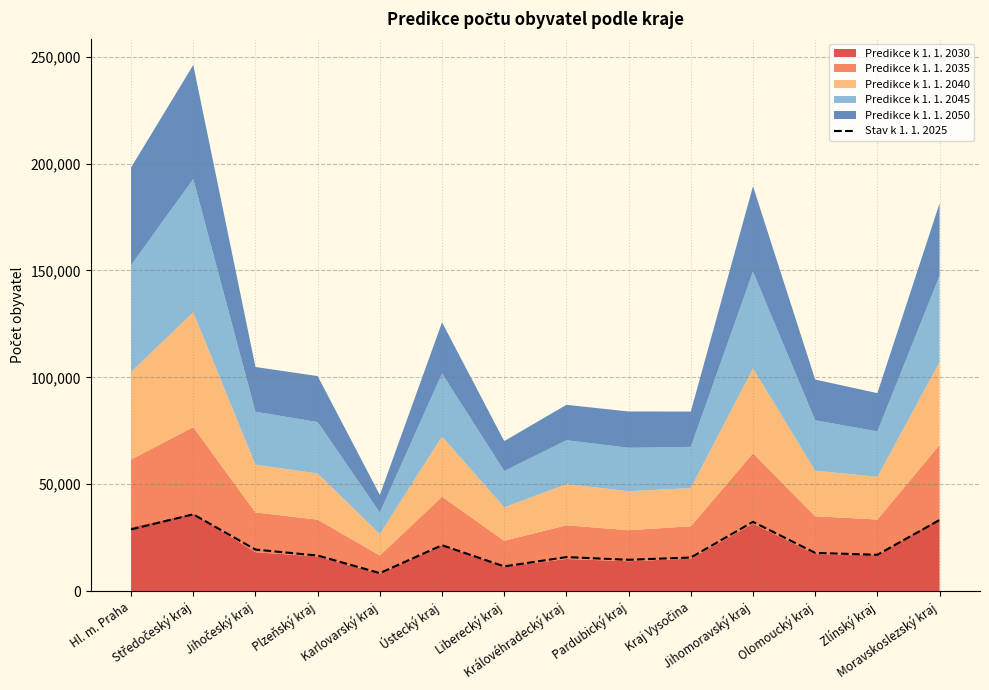

Which label corresponds to the smallest value in the chart?

Karlovarský kraj